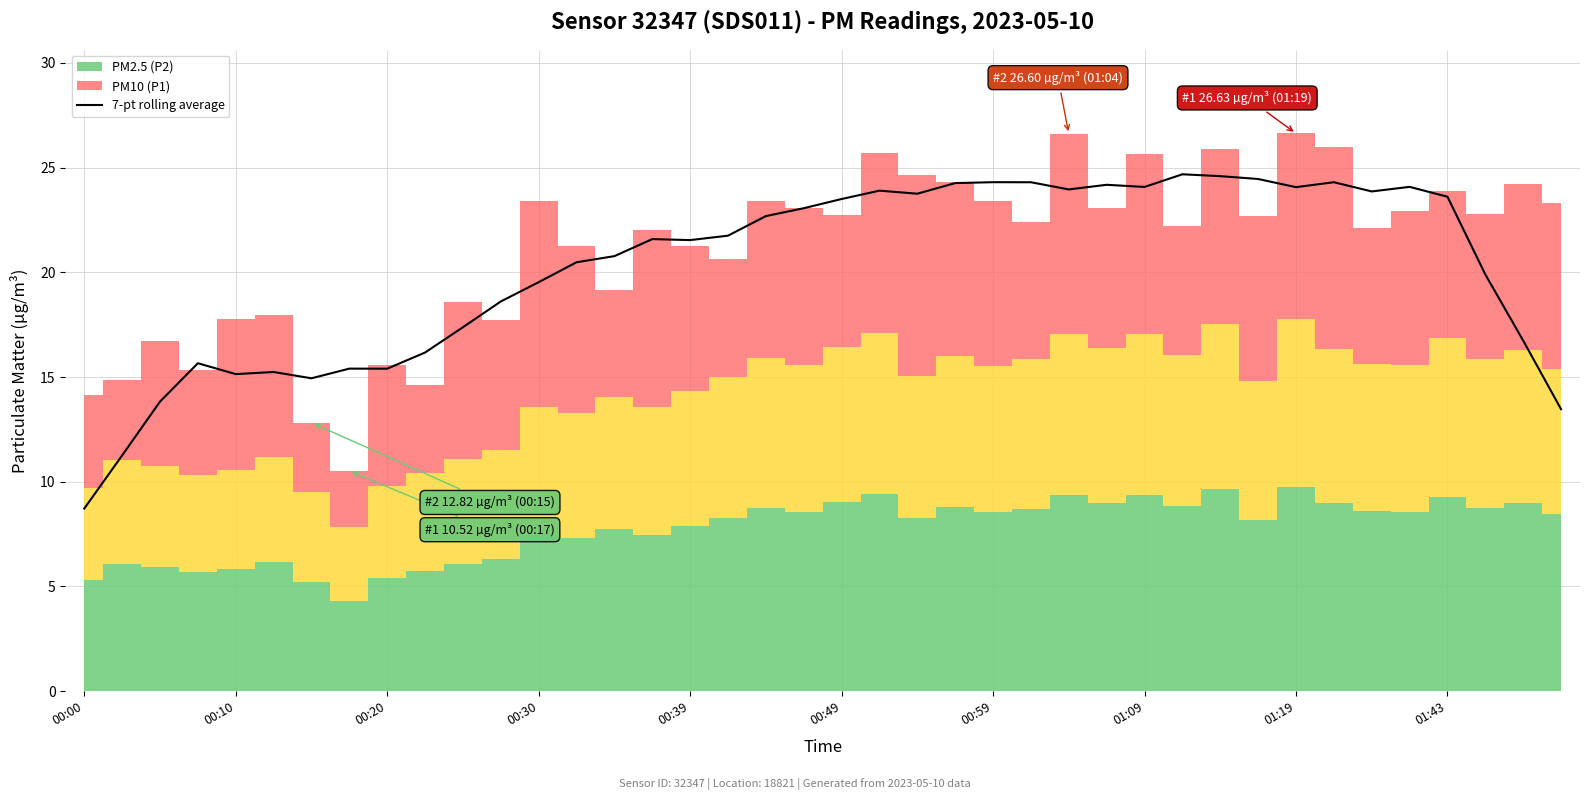

Which category has the lowest value in the 7-pt rolling average series?

00:00